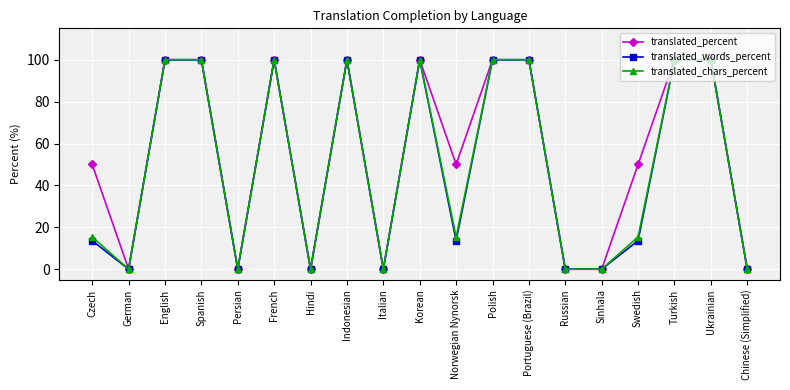

What is the approximate value of translated_chars_percent at Indonesian?

100.0